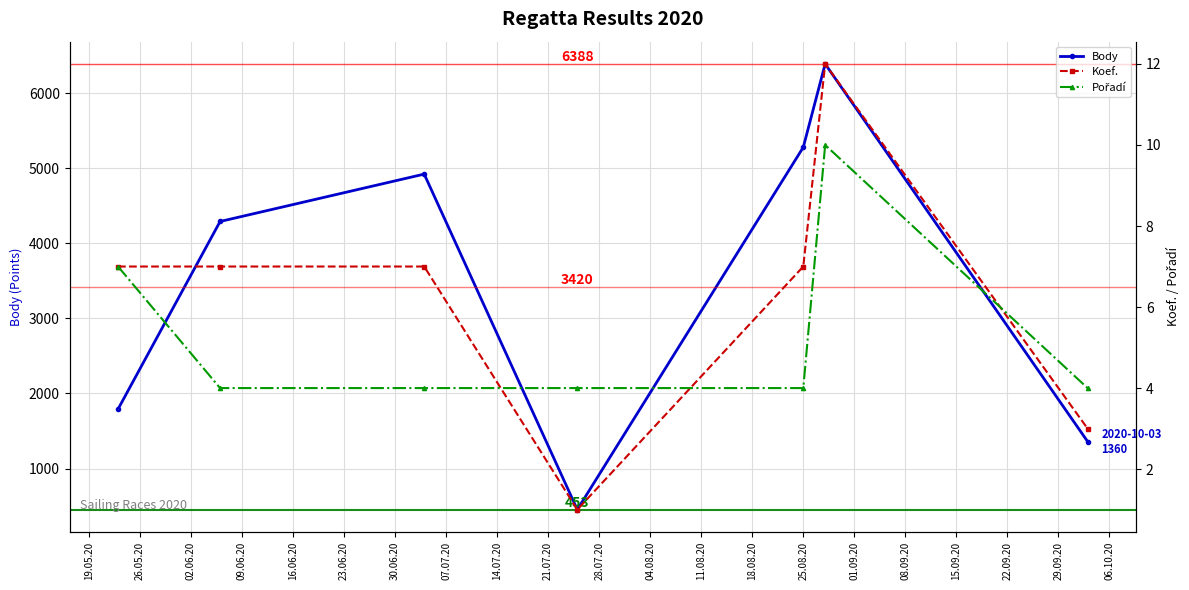

What is the lowest value of the Body series?

453